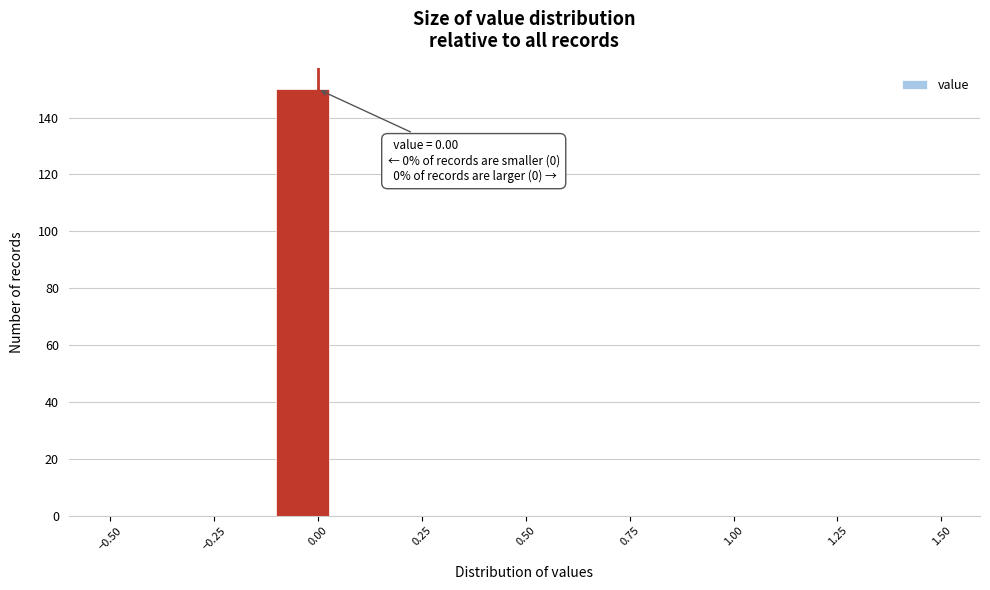

Around what value on the x-axis is the tallest bar? Give the approximate position of its centre, as read against the axis.

-0.05